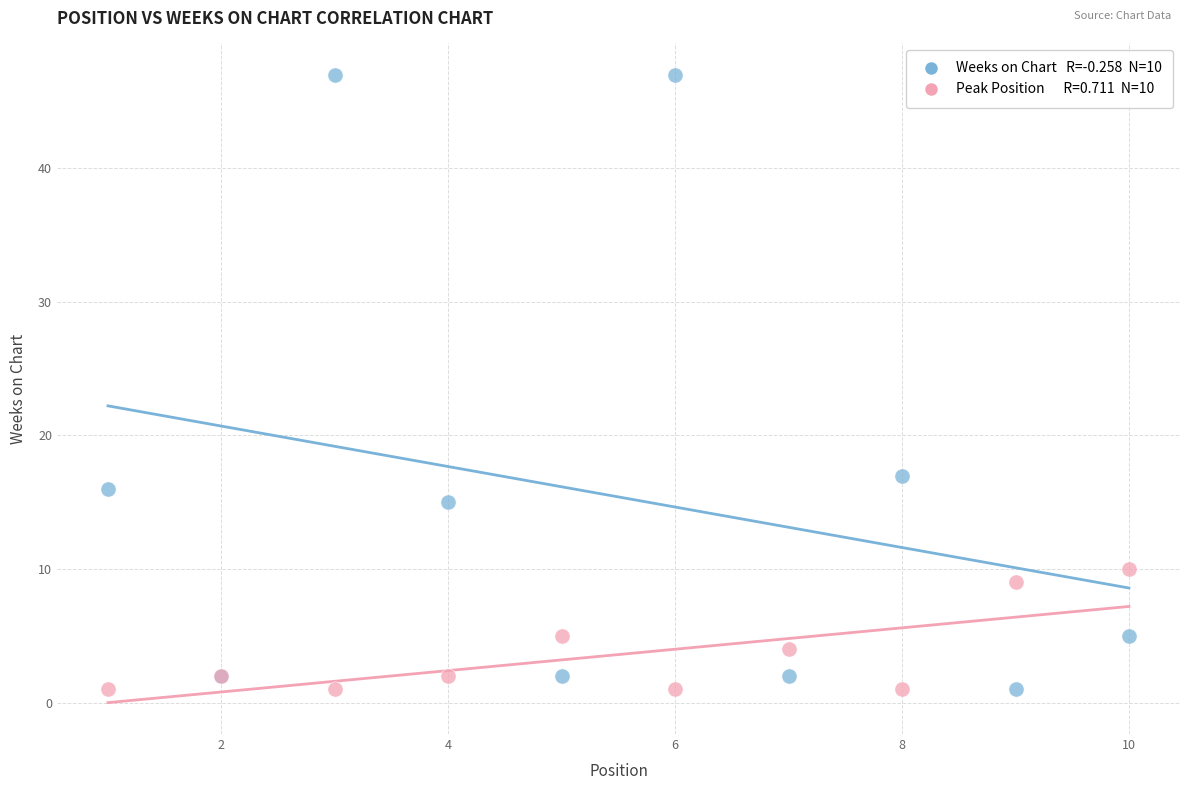

Across all series, what Y value is closest to 24?

17